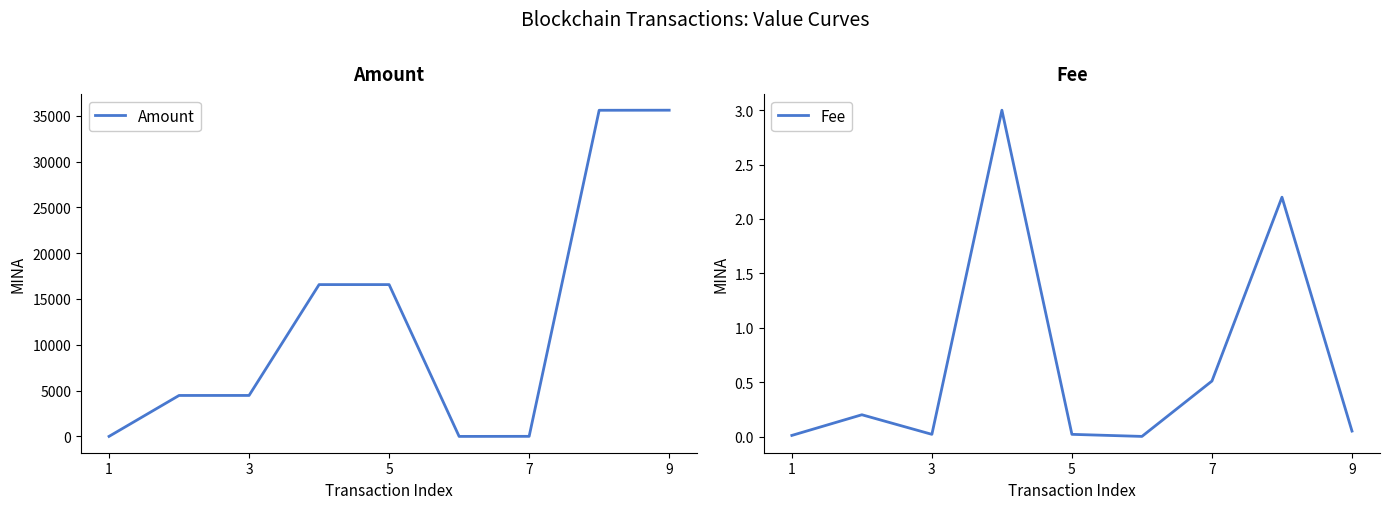

In Amount, how many points are lower than both neighbors (excluding endpoints)?

1